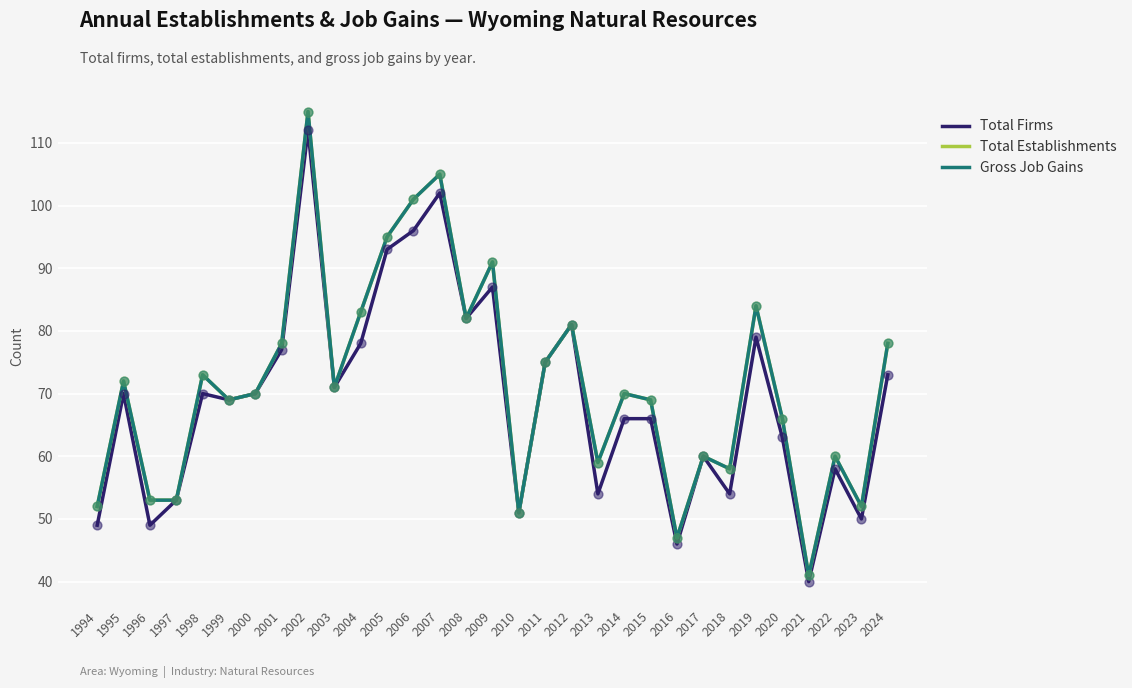

What is the total value across all series at 2018?

170